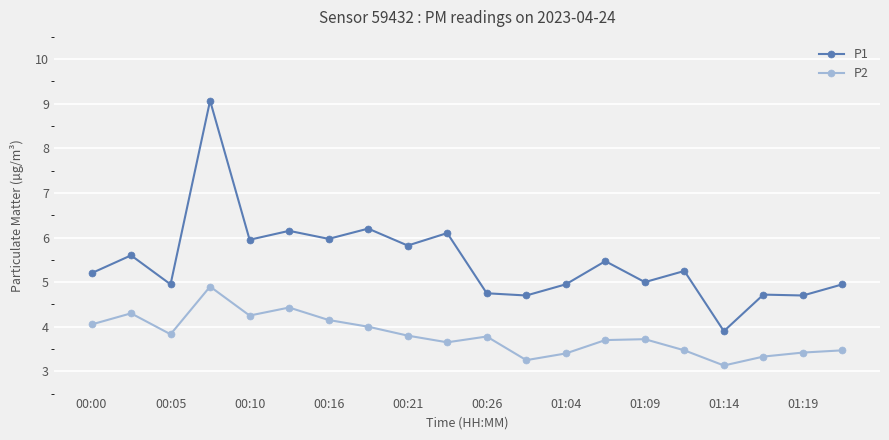

True or false: P2 and P1 cross at least once.

False